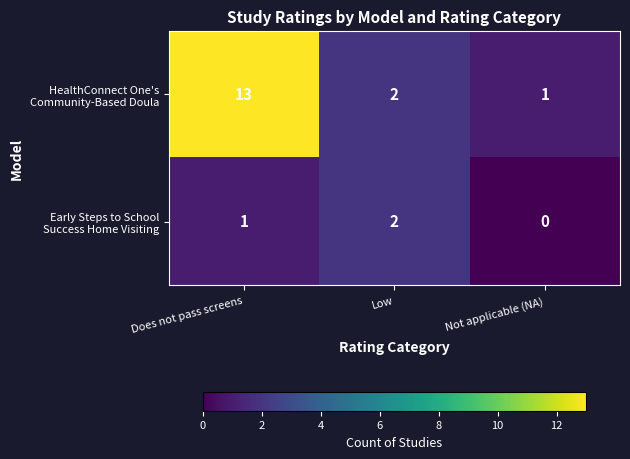

Which category has the lowest value across all series?

Not applicable (NA)